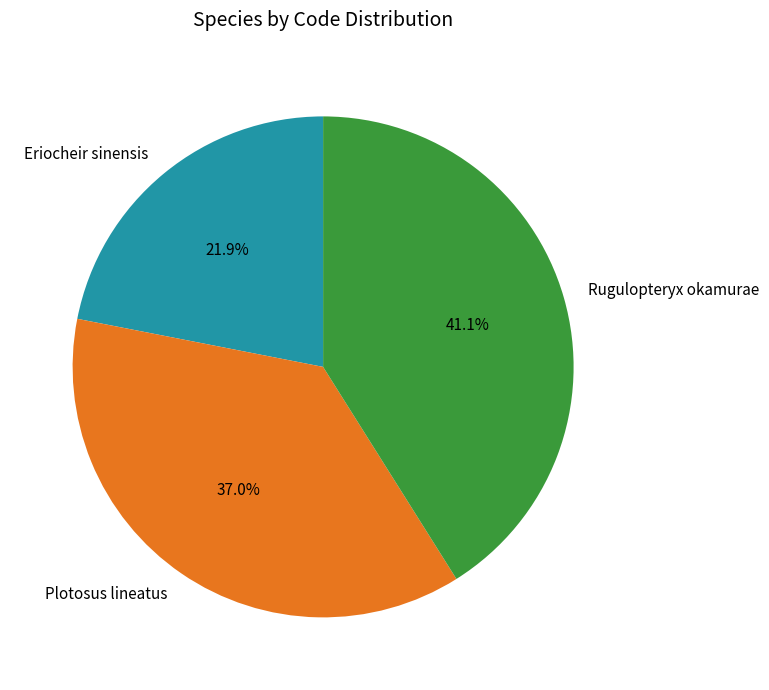

Is it true that Plotosus lineatus is 37% of the pie?

True